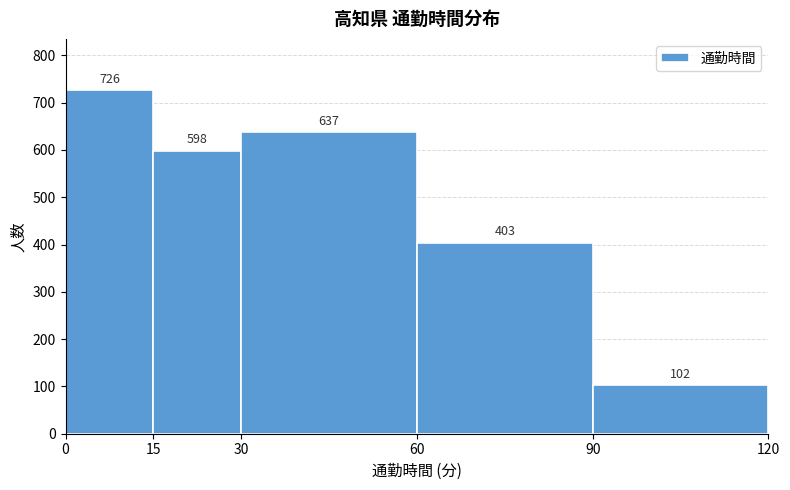

Reading left to right, transcribe this chart: for each bar, give the range it covers on the x-axis and its height.

0 to 15: 726
15 to 30: 598
30 to 60: 637
60 to 90: 403
90 to 120: 102